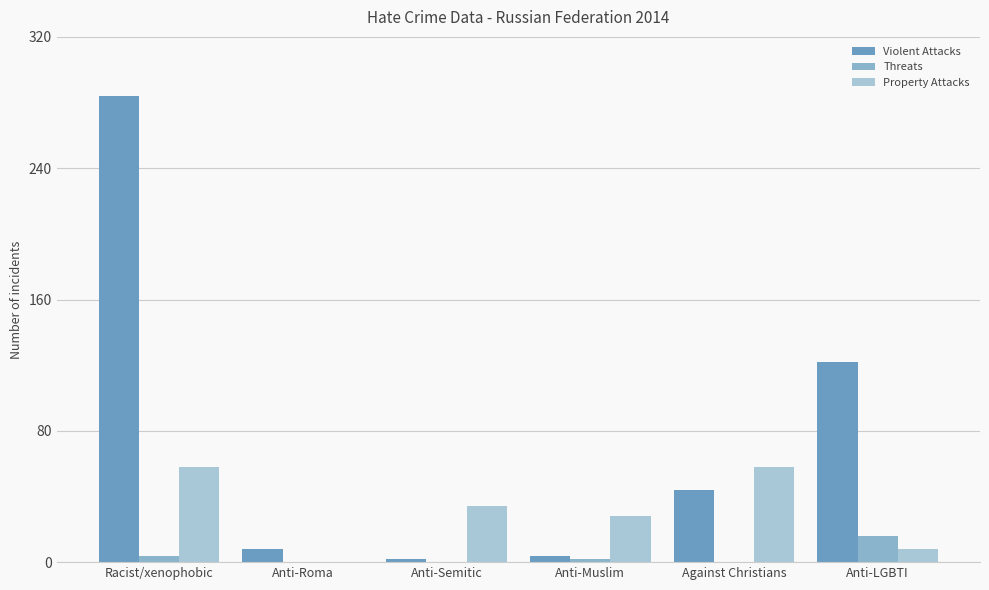

What is the label of the 4th bar from the left?

Anti-Muslim